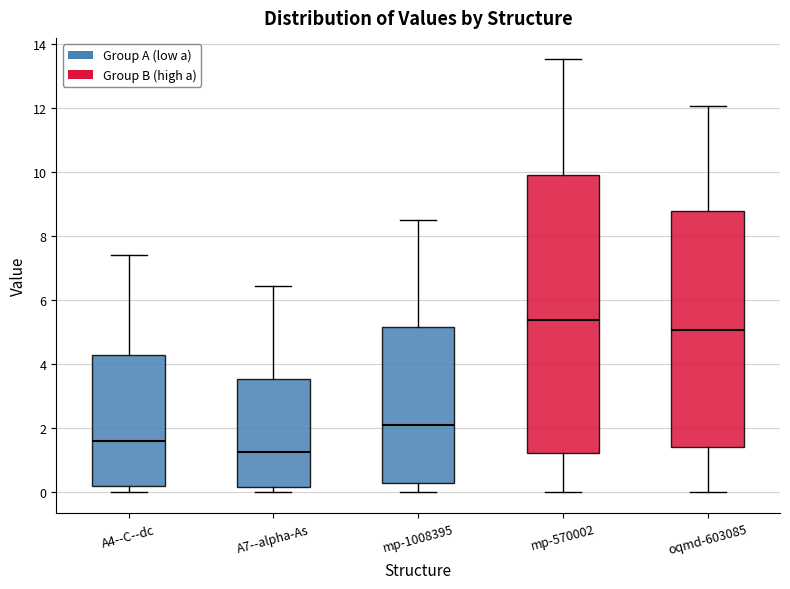

Where does the upper whisker of the box for oqmd-603085 end on the y-axis? The values are not printed on the chart, so give them approximately, as read against the axis.

12.0